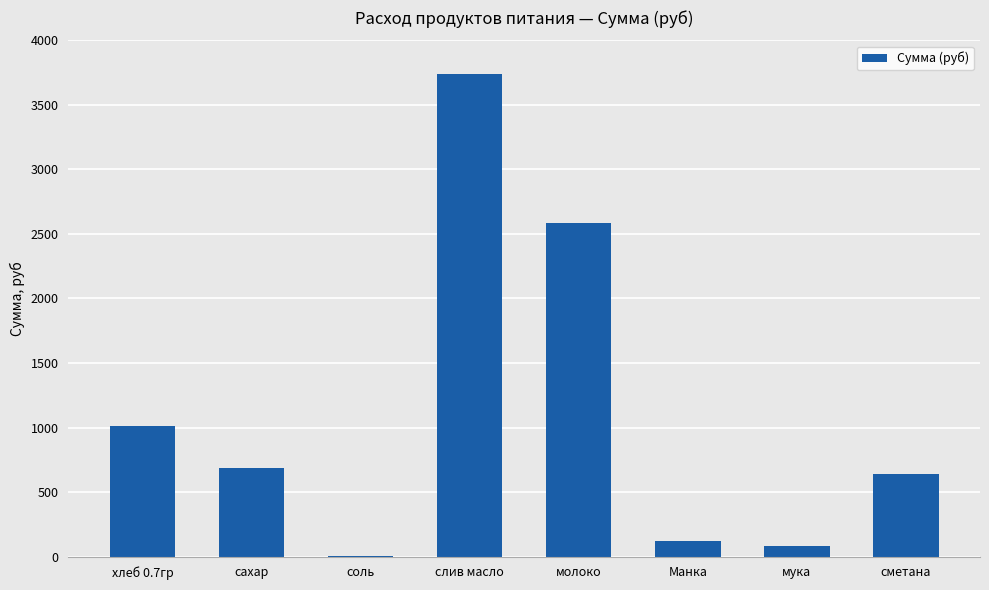

How many distinct data groups are displayed?

1